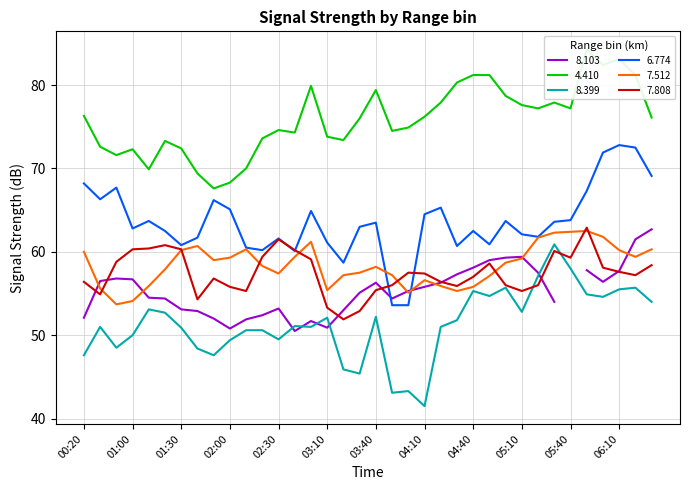

The value of 7.808 at 01:00 is 96.8. True or false?

False